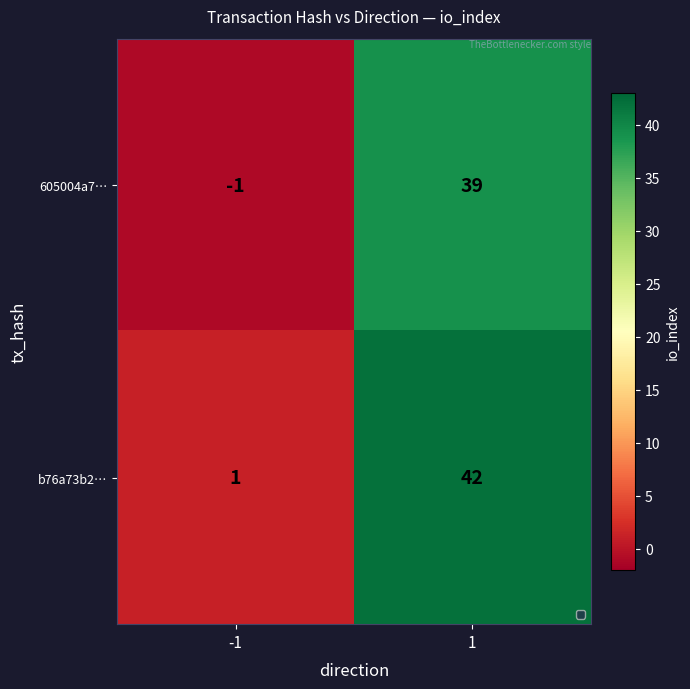

List the series in order of their peak value, lowest first.

605004a7…, b76a73b2…